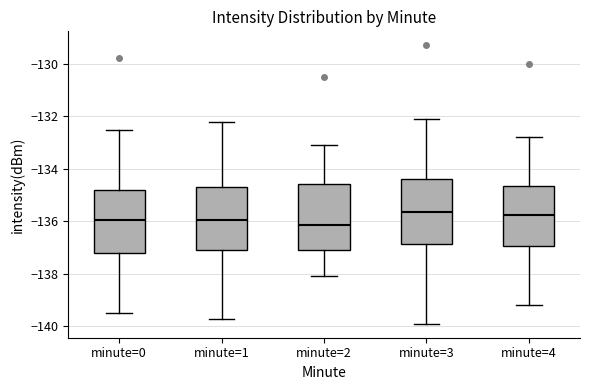

Reading left to right, read every box against the y-axis: the position of its median line, the range the box covers, and the ends of its whiskers. The values are not printed on the chart, so give them approximately, as read against the axis.

minute=0: median -136.0, box -137.2 to -134.8, whiskers -139.4 to -132.6
minute=1: median -136.0, box -137.2 to -134.6, whiskers -139.8 to -132.2
minute=2: median -136.2, box -137.0 to -134.6, whiskers -138.0 to -133.0
minute=3: median -135.6, box -136.8 to -134.4, whiskers -139.8 to -132.0
minute=4: median -135.8, box -137.0 to -134.6, whiskers -139.2 to -132.8